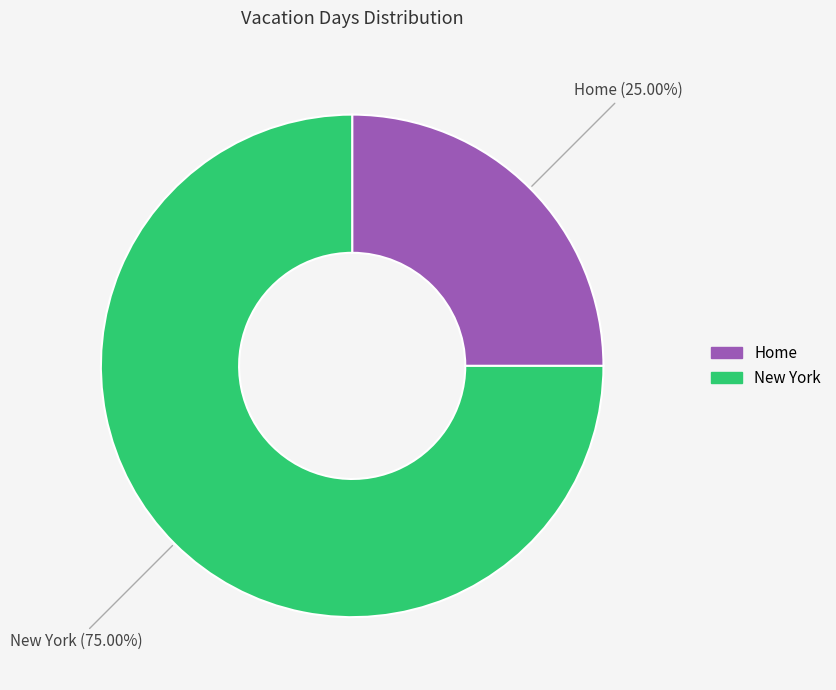

How many slices are in this pie chart?

2